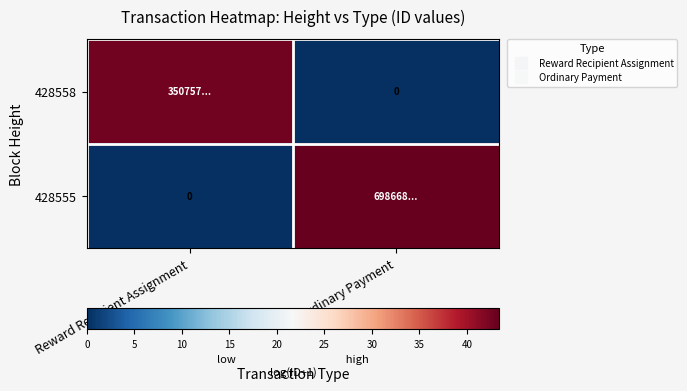

What is the difference between the maximum and minimum values in the 428555 series?

43.4